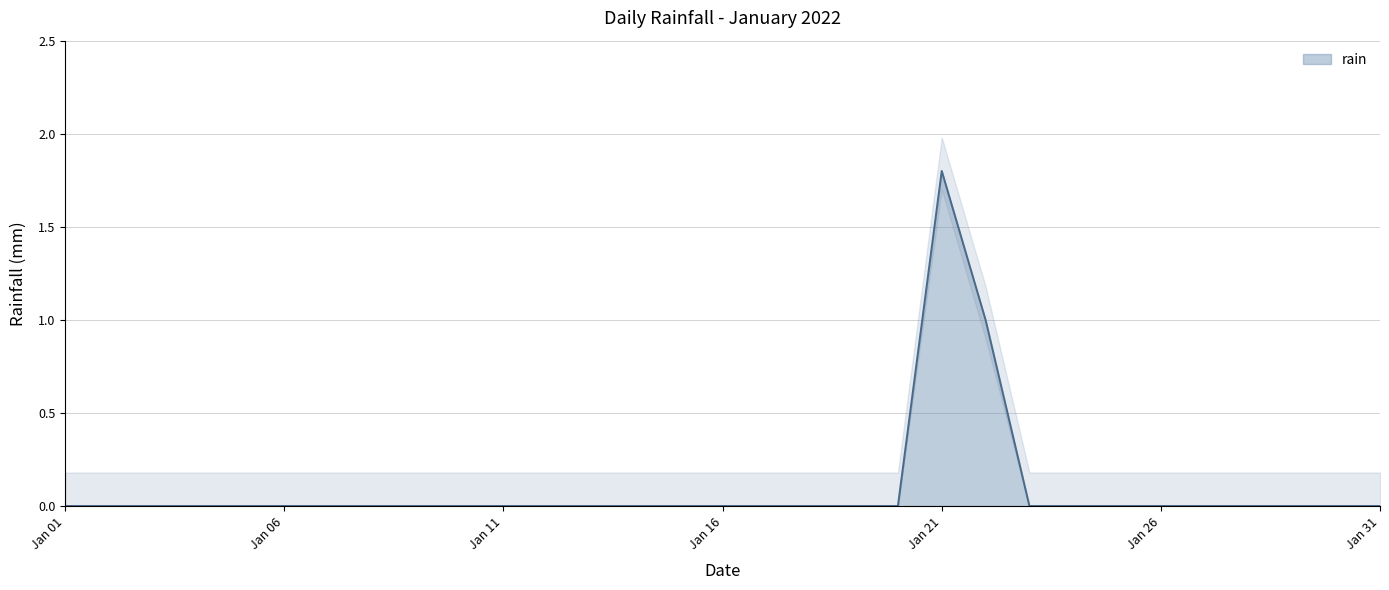

How many lines are shown in the chart?

1